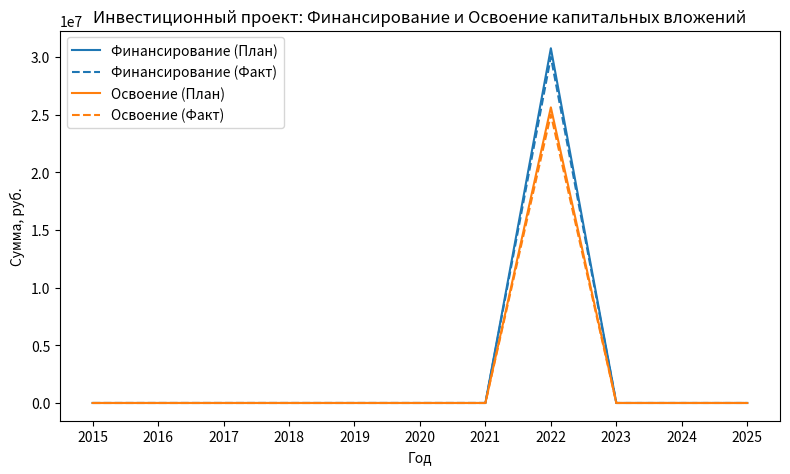

The value of Финансирование (Факт) at 2015 is 18291455. True or false?

False